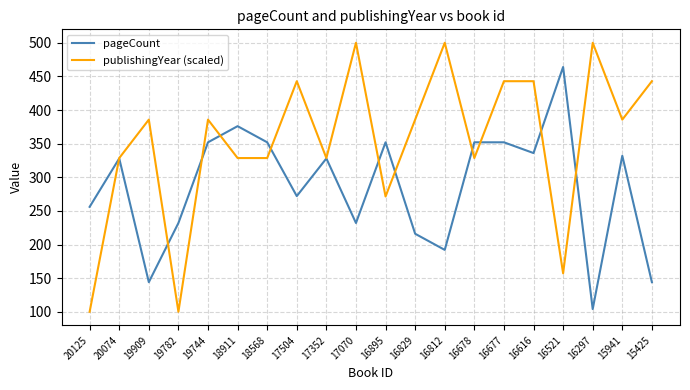

What is the difference between the highest and lowest values at 16616?

106.9